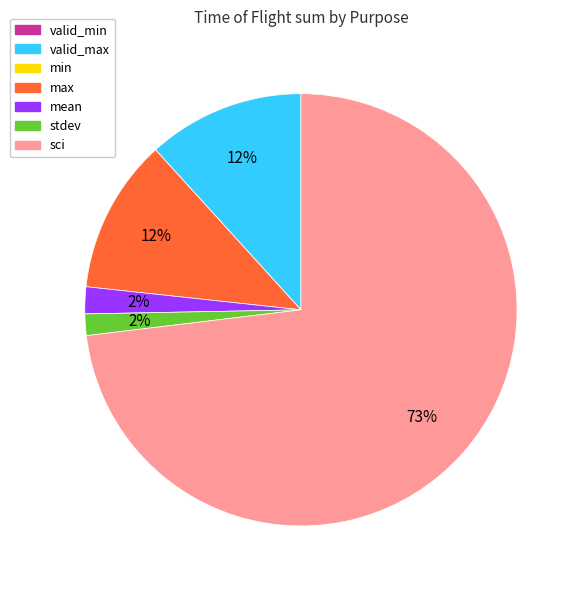

To the nearest percent, what is the average slice percentage?

14%